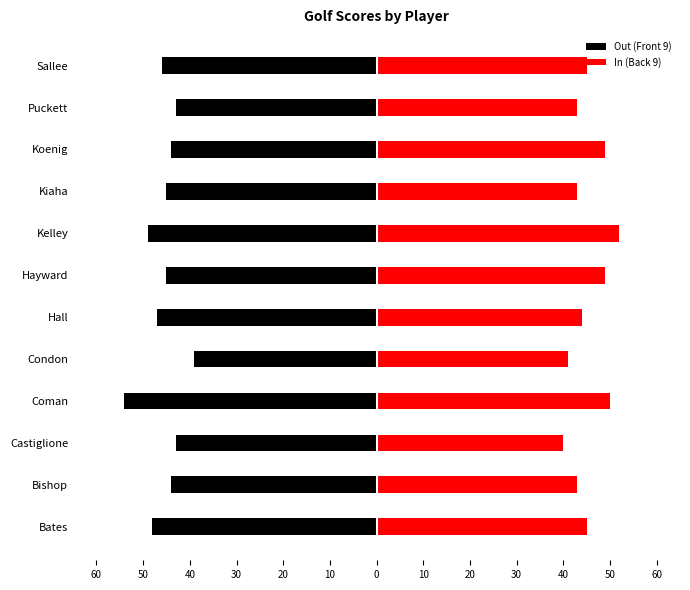

Reading right to left, what are all the values shown in this chart?

Out (Front 9): -46	-43	-44	-45	-49	-45	-47	-39	-54	-43	-44	-48
In (Back 9): 45	43	49	43	52	49	44	41	50	40	43	45